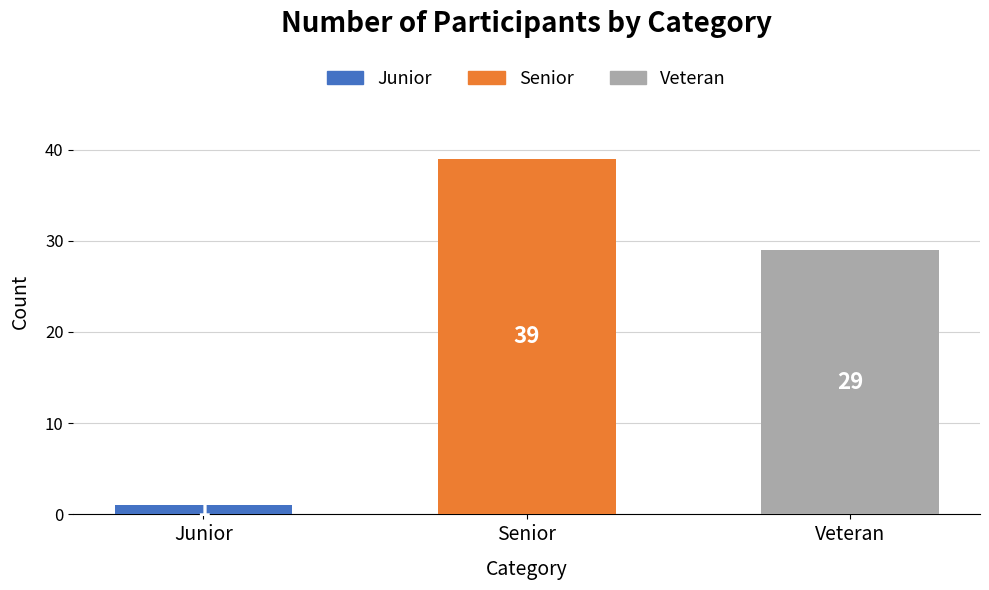

Where is the data nearest to the value 20?

Veteran